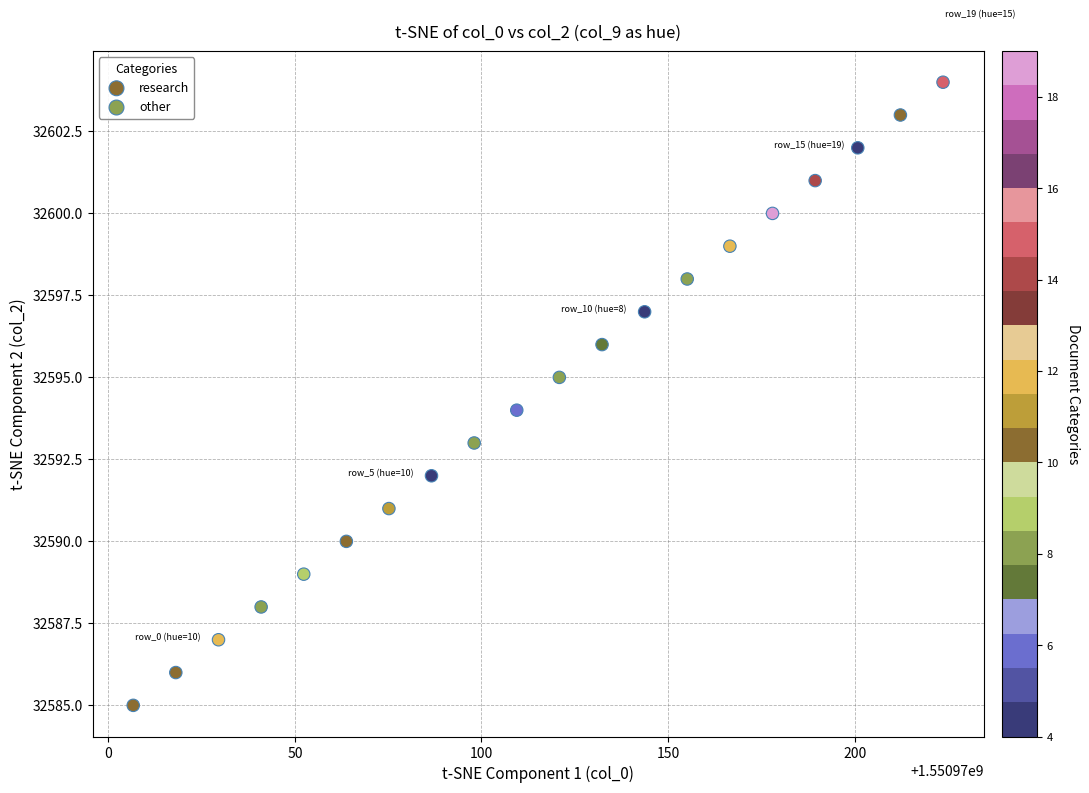

Which series reaches the minimum Y coordinate?

research